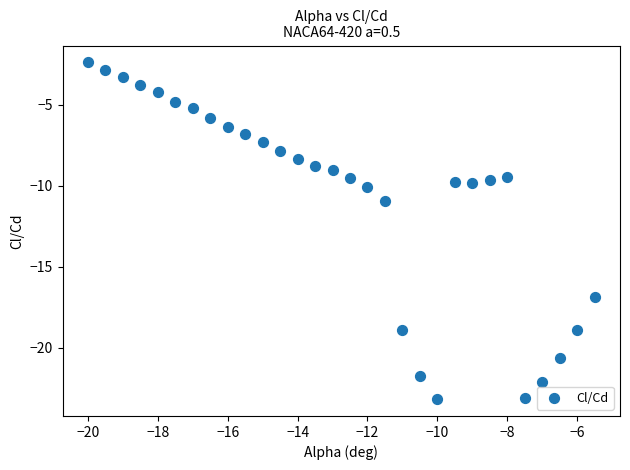

What is the range of X values (max minus min)?

14.5